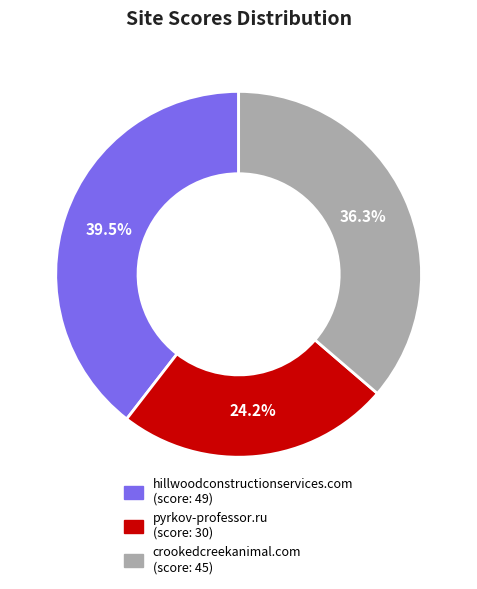

What percentage do crookedcreekanimal.com and pyrkov-professor.ru together represent?

60.5%